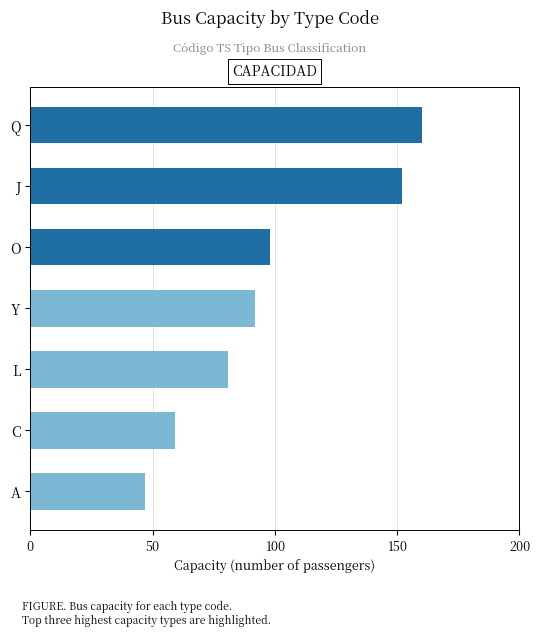

The chart shows a value of 59 at C. True or false?

True